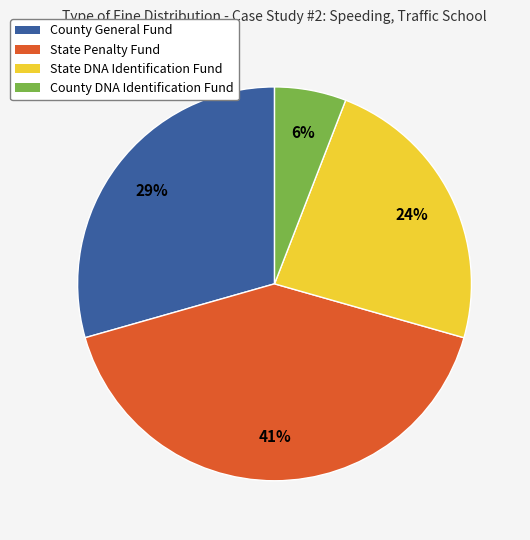

Which category has the smallest portion of the pie?

County DNA Identification Fund